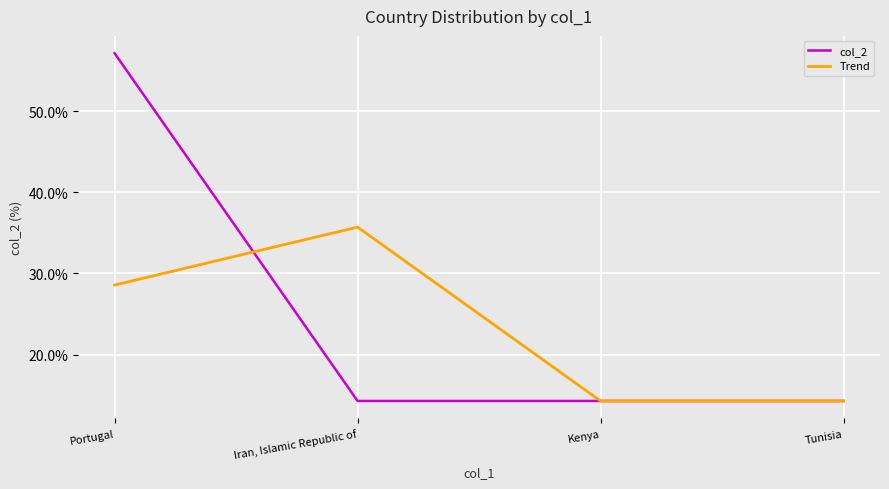

At how many categories does at least one series exceed 35?

2